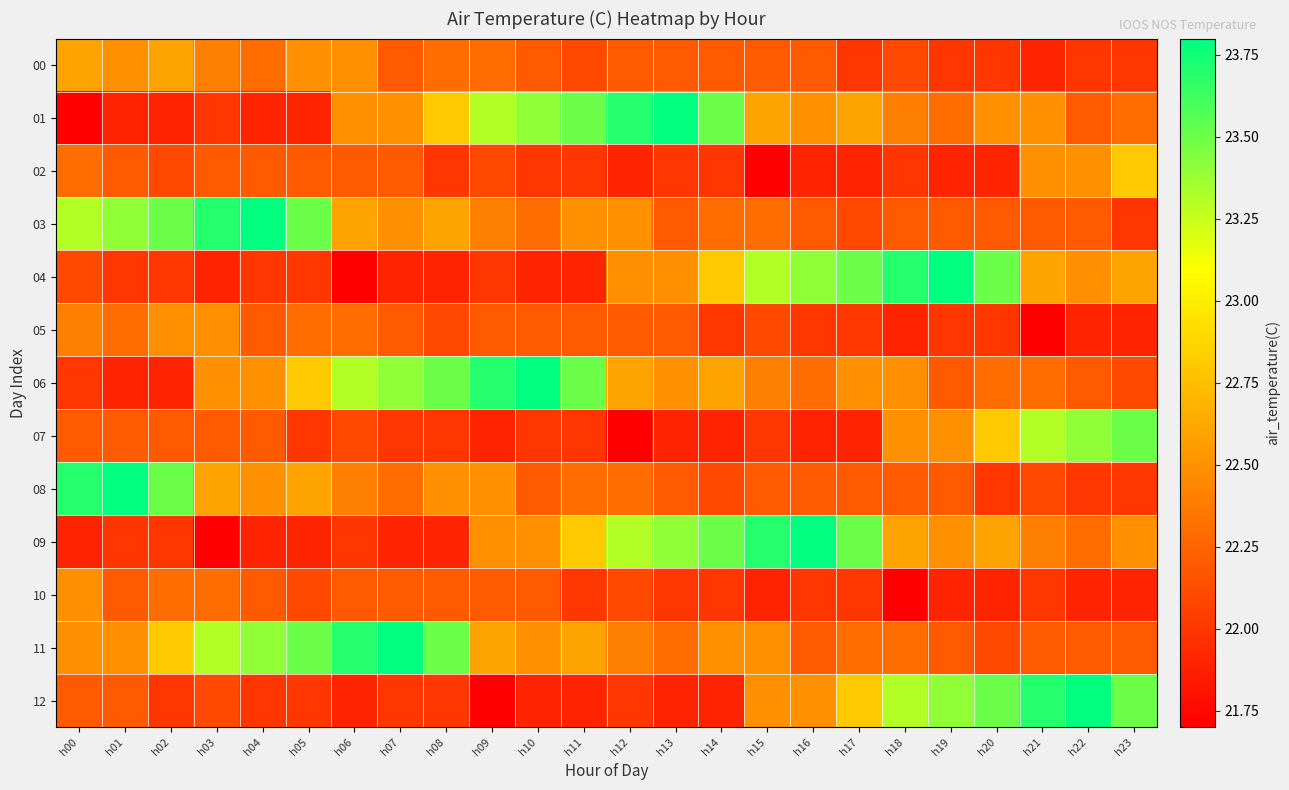

What is the greatest value displayed?

23.8